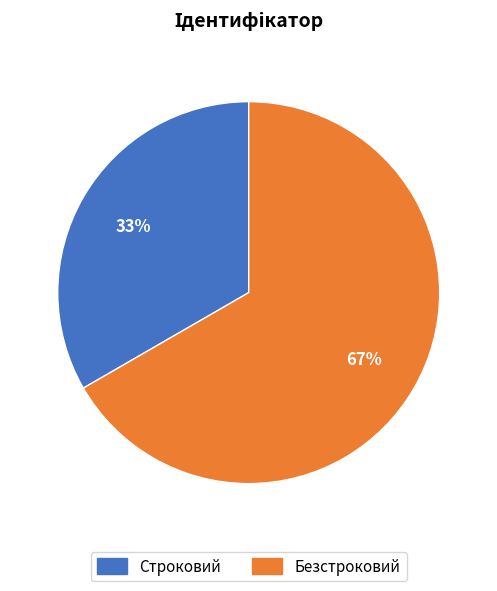

Do Безстроковий and Строковий together represent more than half of the pie?

Yes